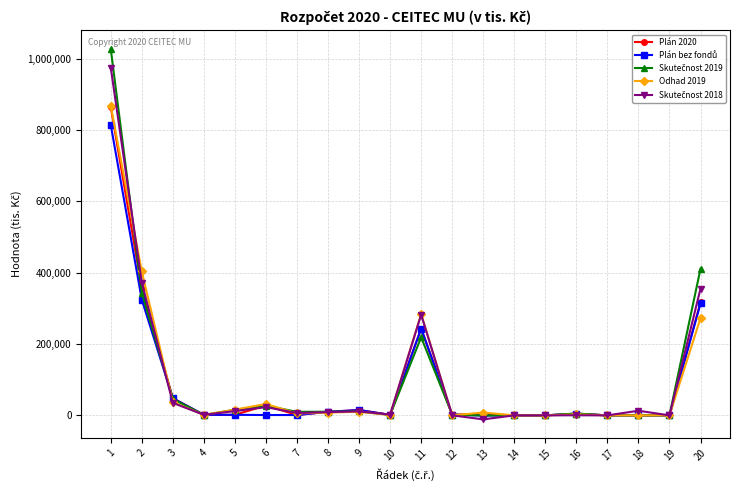

Is it true that Skutečnost 2018 equals 123.9 at 16?

False